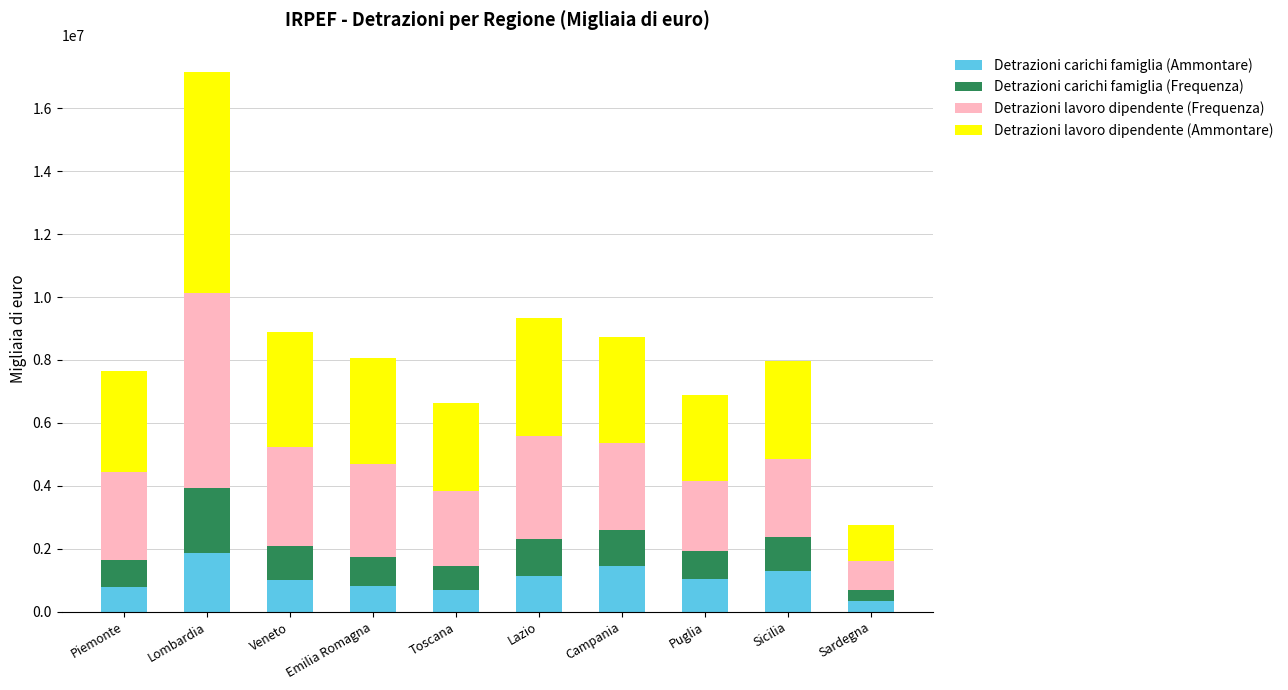

At which label does Detrazioni carichi famiglia (Ammontare) reach its peak?

Lombardia